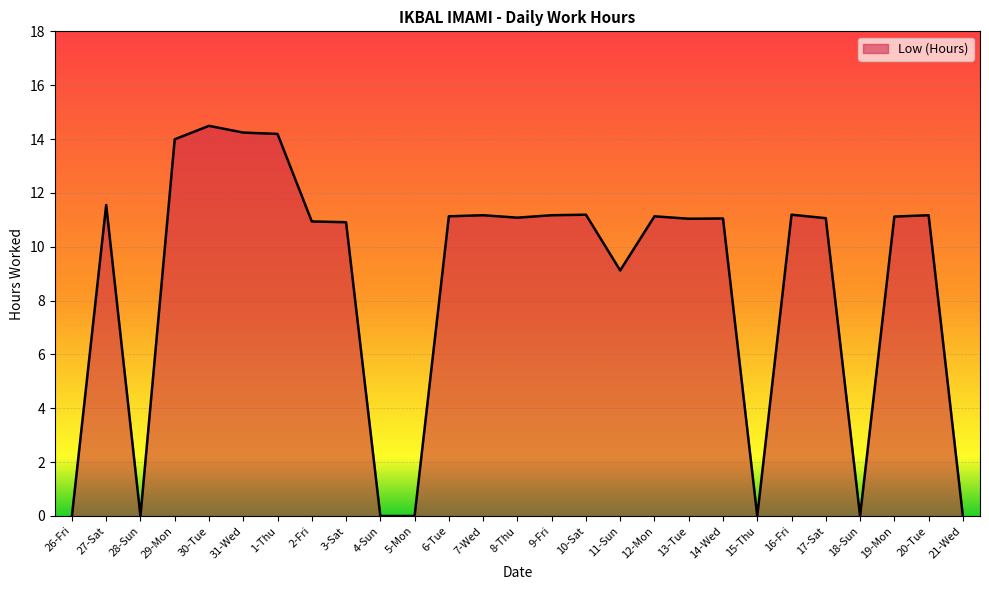

How many lines are shown in the chart?

1